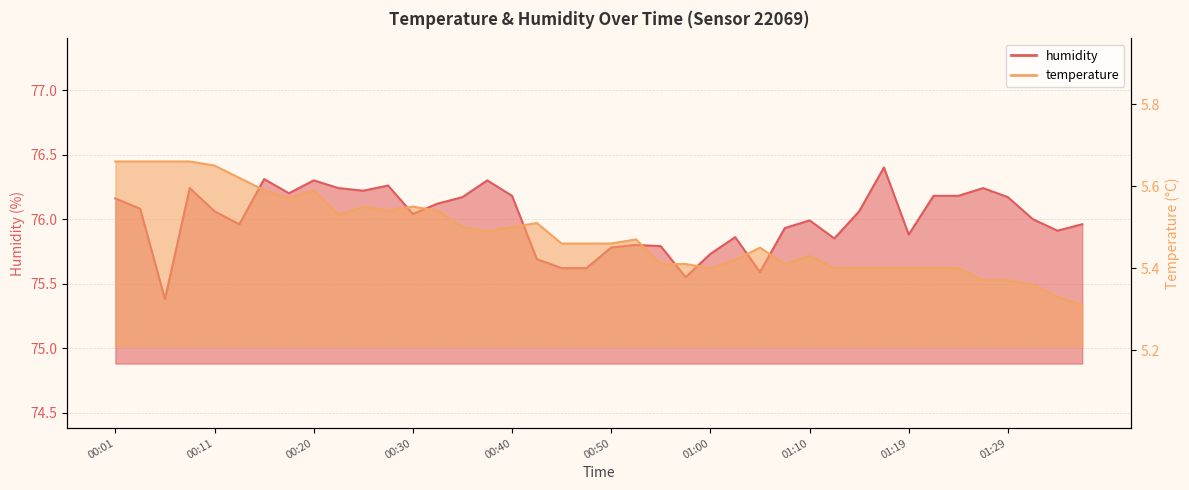

What is the sum of the humidity values at 01:24 and 00:45?

151.8